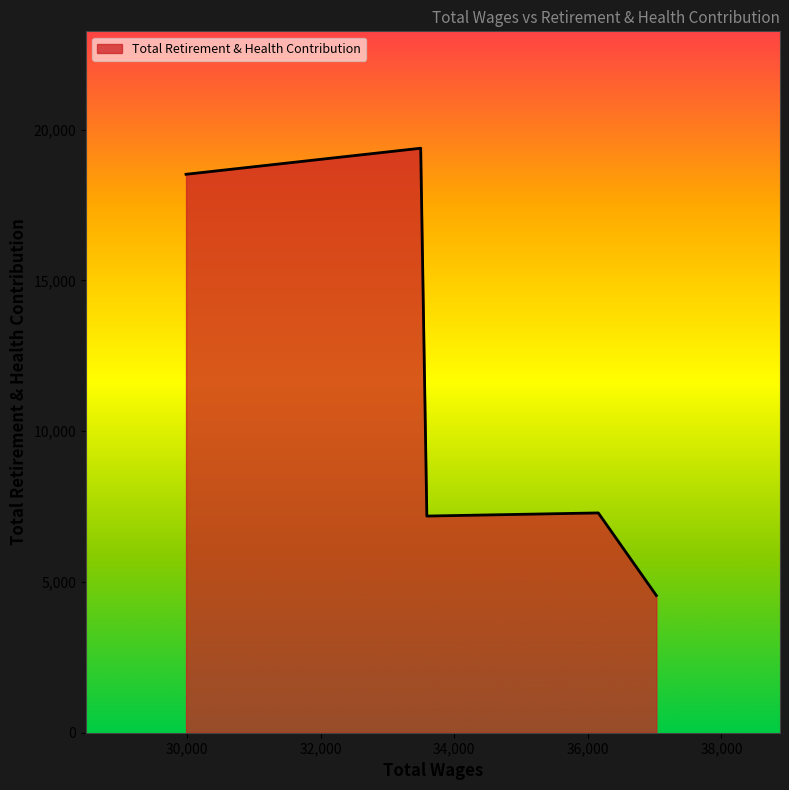

What is the sum of all values?

56927